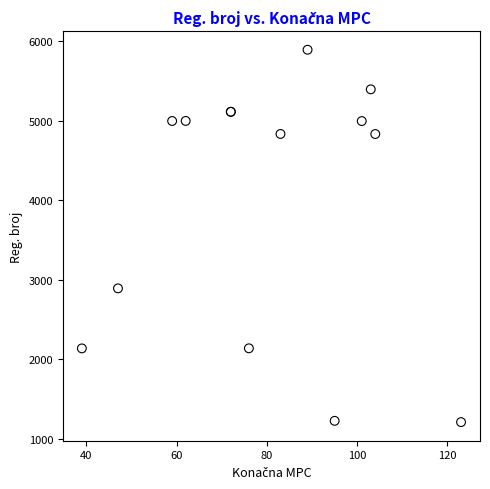

What Y value in the scatter plot is closest to 3549?

2890